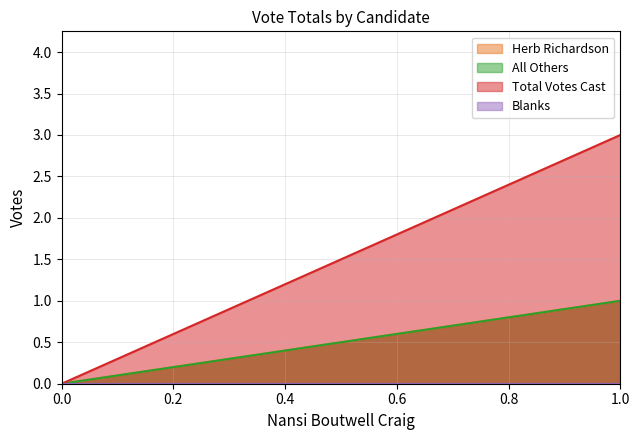

The Herb Richardson series shows 0 at 0. True or false?

True